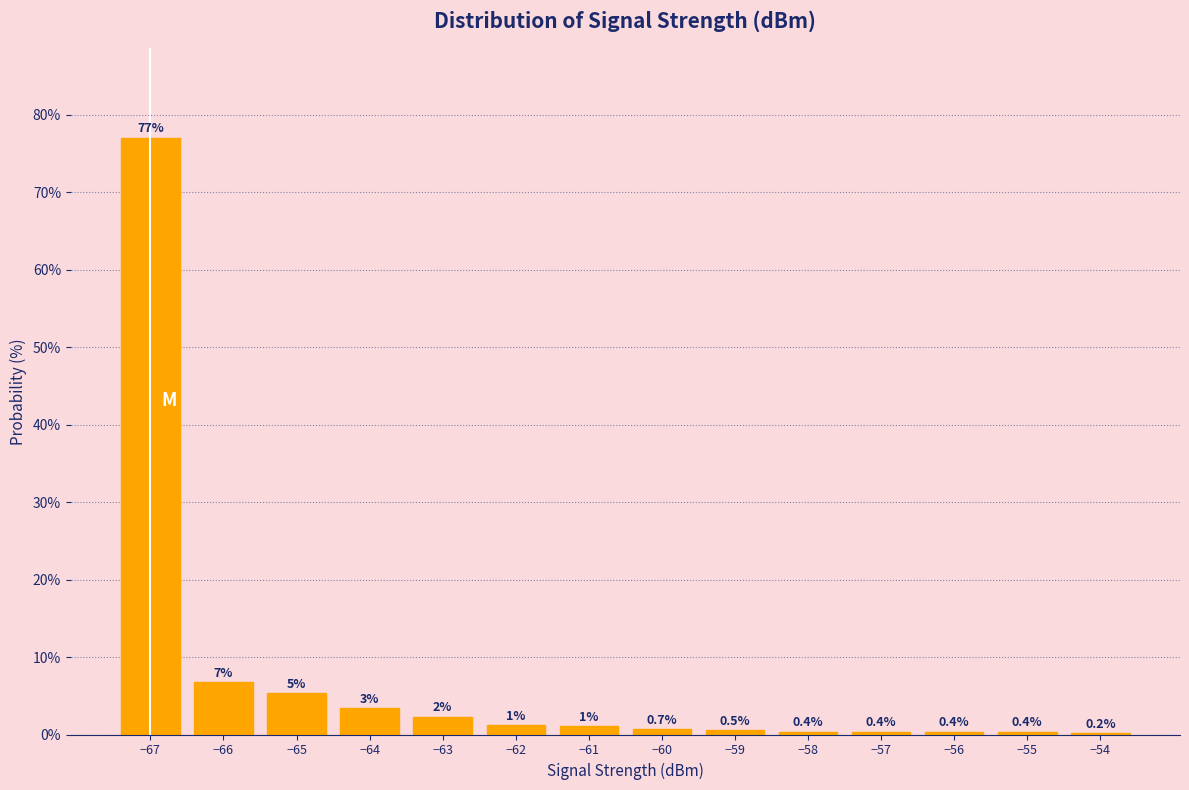

Between −54 and −61, which is larger?

−61